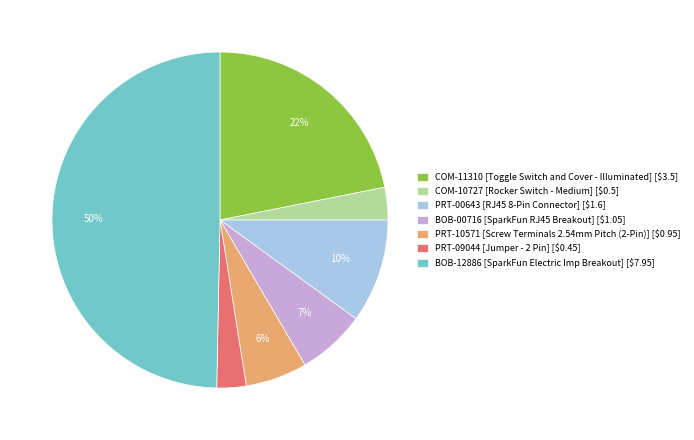

True or false: PRT-00643 [RJ45 8-Pin Connector] [$1.6] accounts for 1% of the total.

False